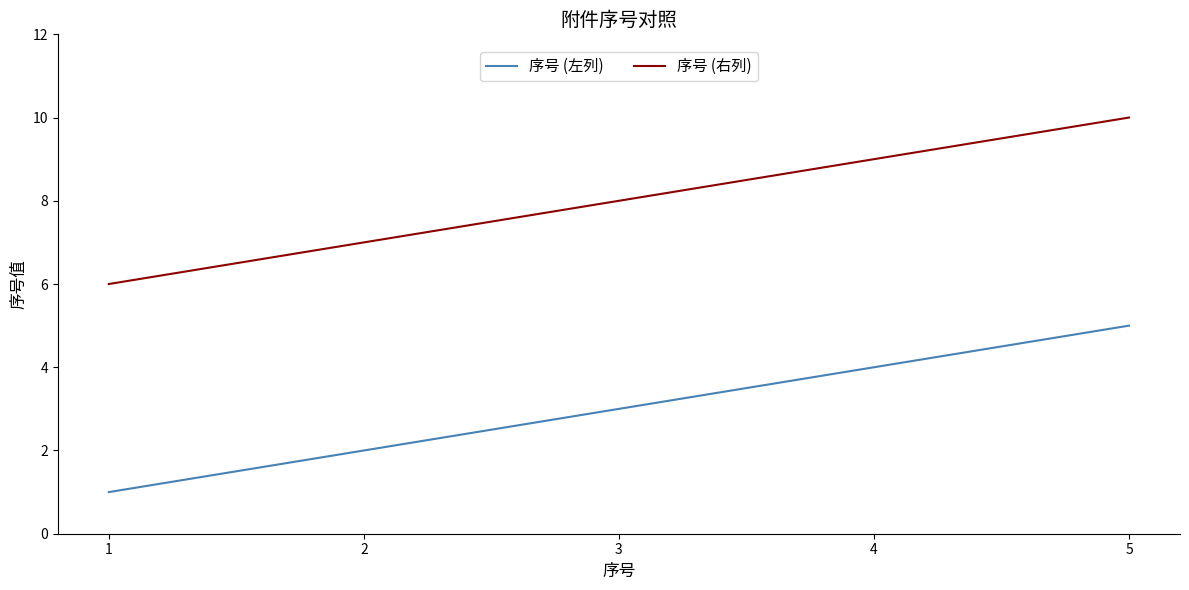

Reading left to right, what are all the values shown in this chart?

序号 (左列): 1	2	3	4	5
序号 (右列): 6	7	8	9	10